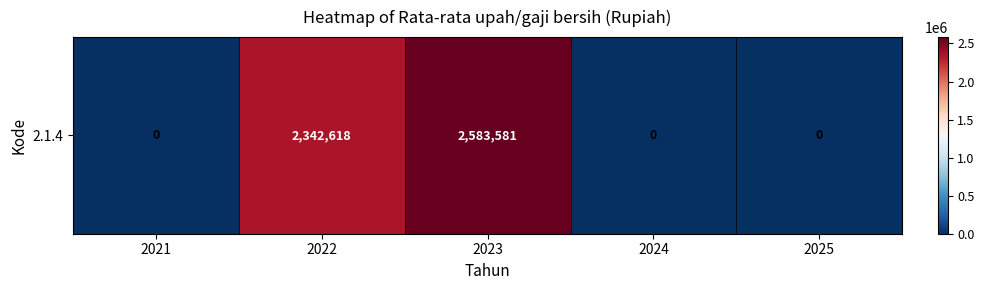

Reading left to right, transcribe all the data shown in this chart.

0	2342618	2583581	0	0